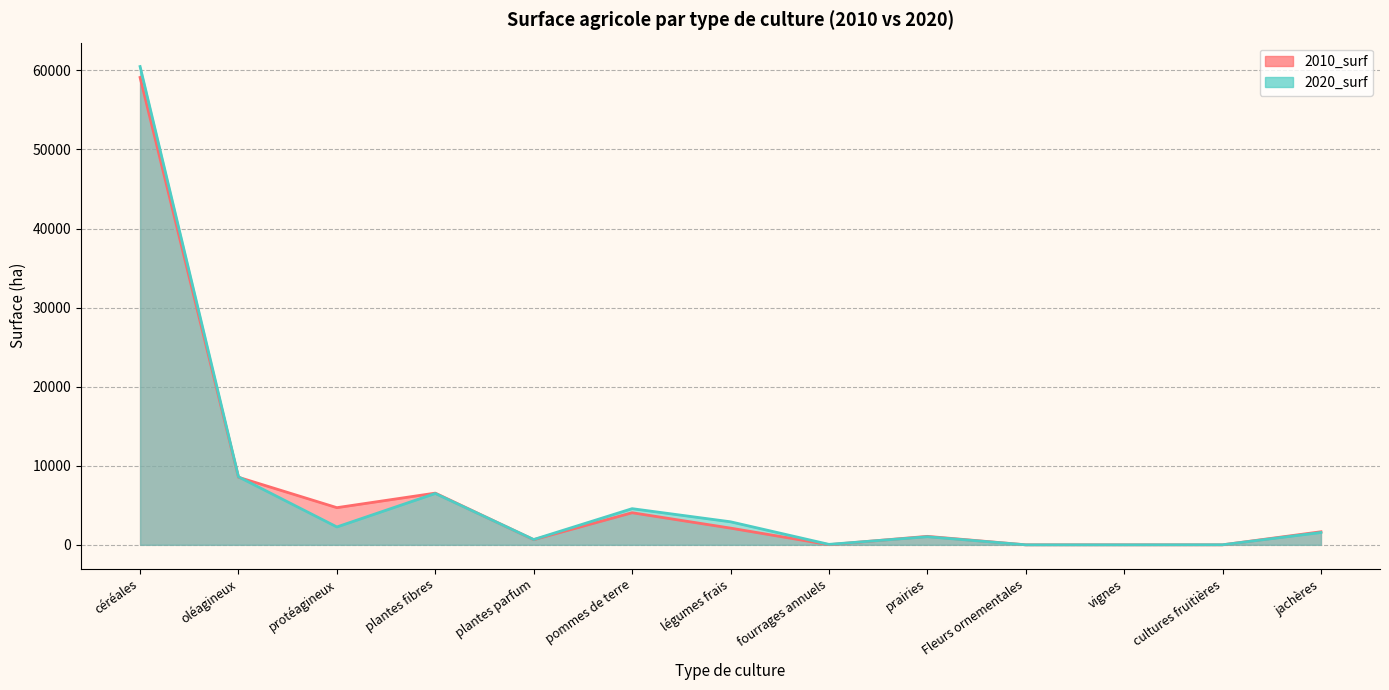

Rank the series by their maximum value, from highest to lowest.

2020_surf, 2010_surf